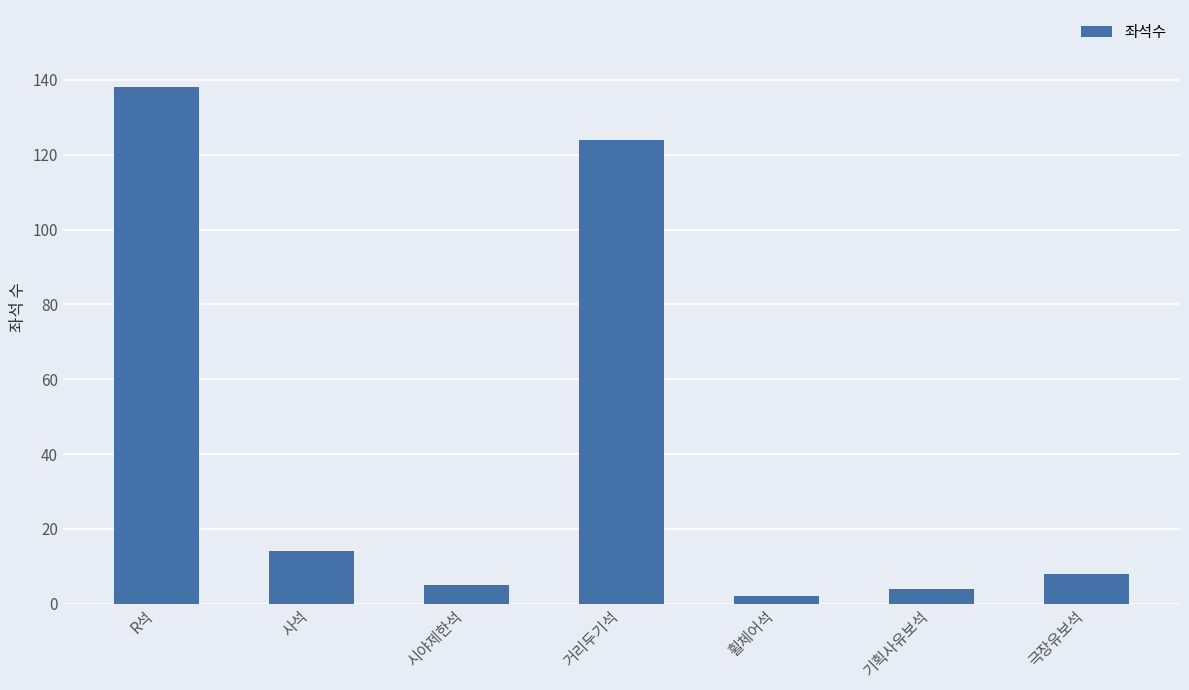

Reading left to right, list all the values displayed in this chart.

138	14	5	124	2	4	8